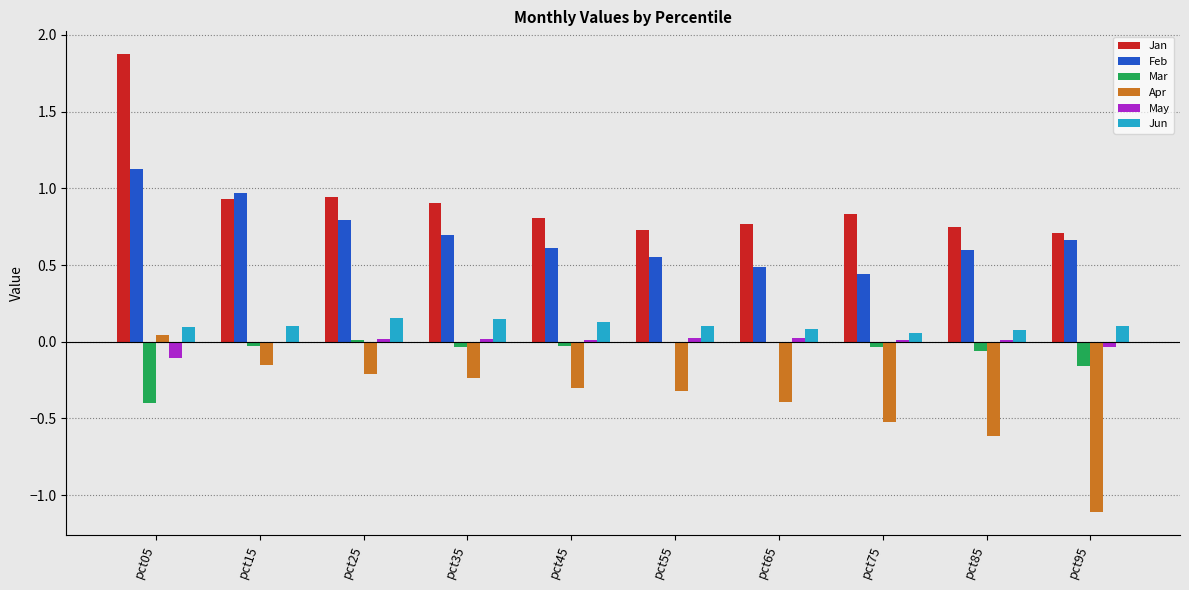

What is the spread (max minus min) of values at pct95?

1.8